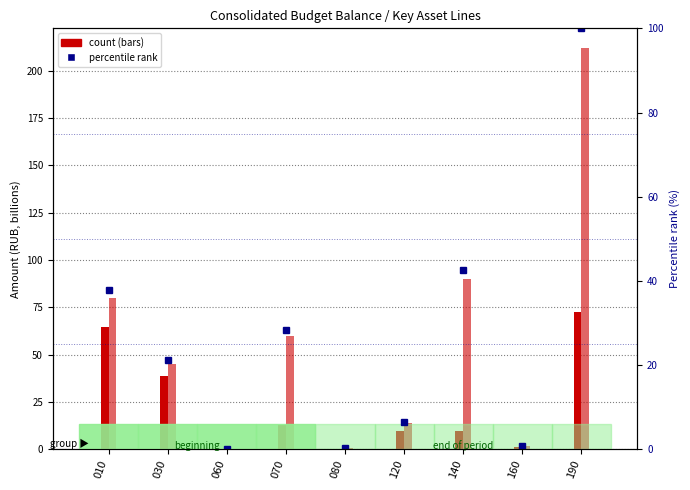

What is the approximate value of end net (col_19) at 120?

13.7